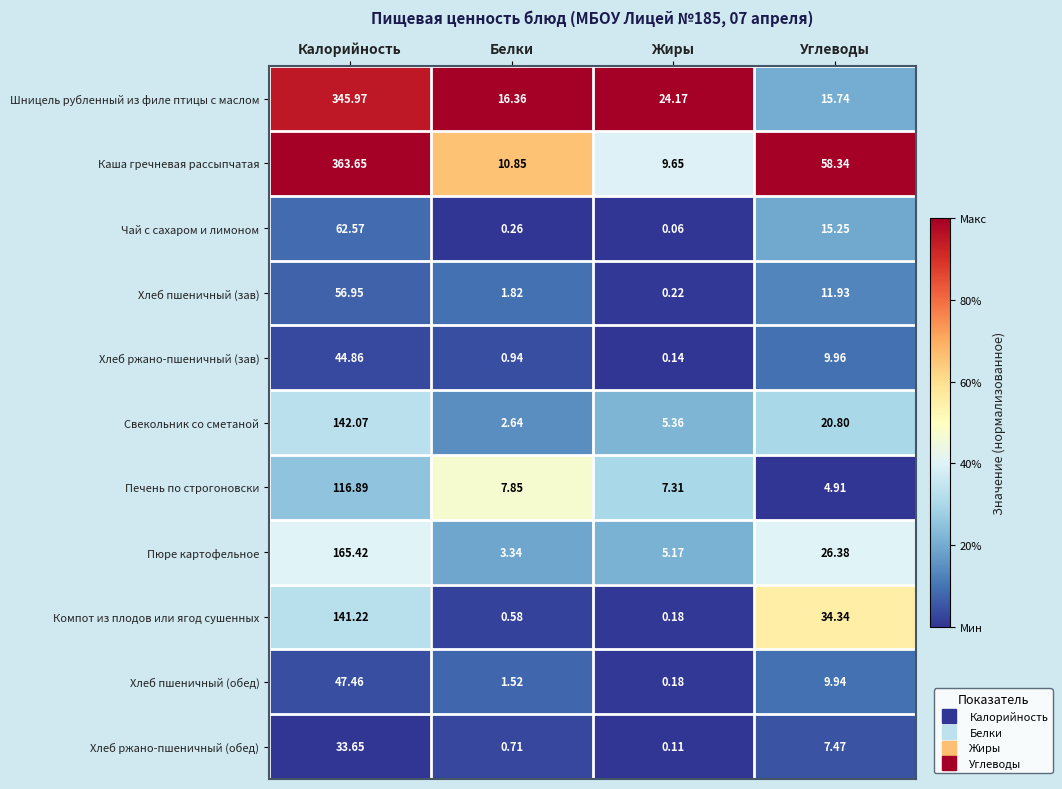

At which category is the sum across all series the highest?

Калорийность